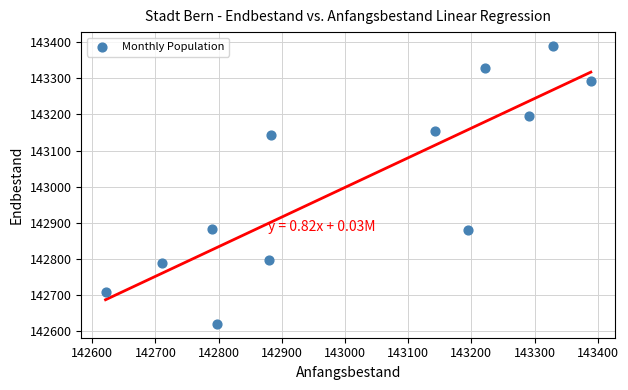

What is the average X value?

143021